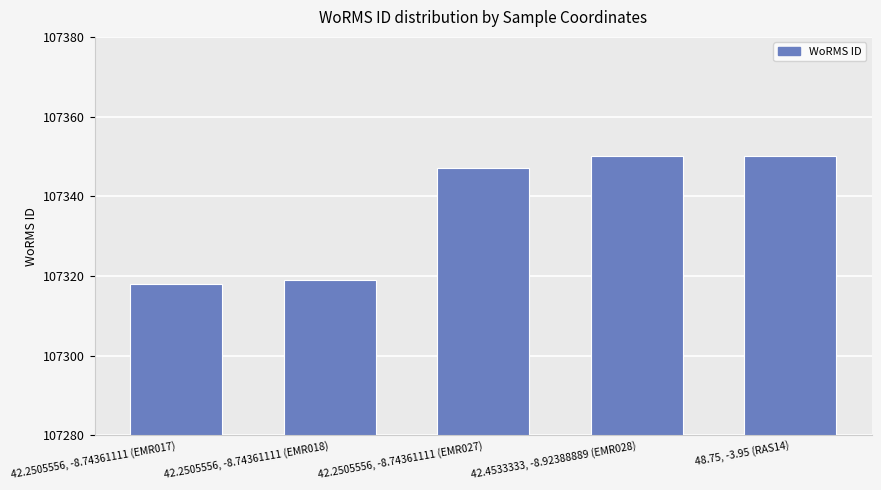

What is the ratio of the value at 42.4533333, -8.92388889 (EMR028) to the value at 42.2505556, -8.74361111 (EMR018)?

1.0